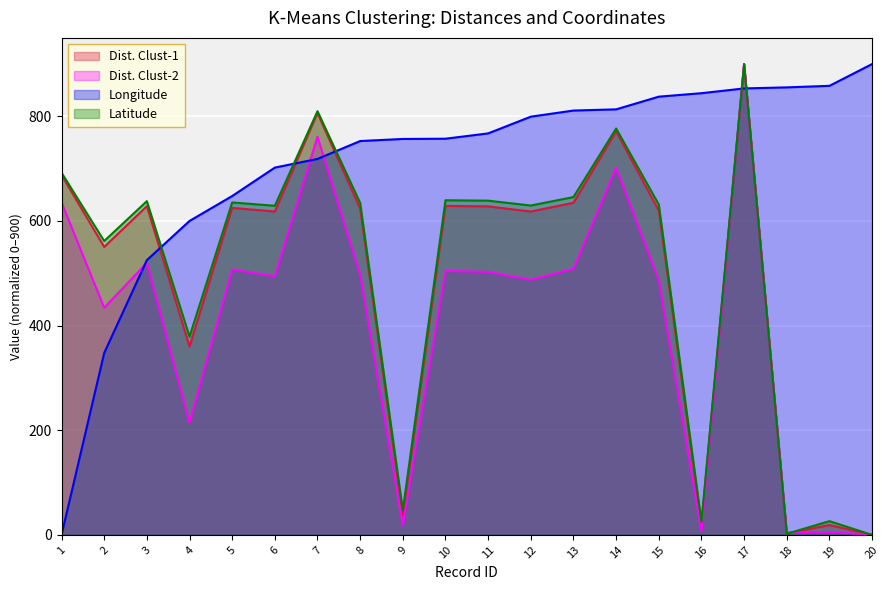

How many interior local valleys does the Dist. Clust-1 series have?

7